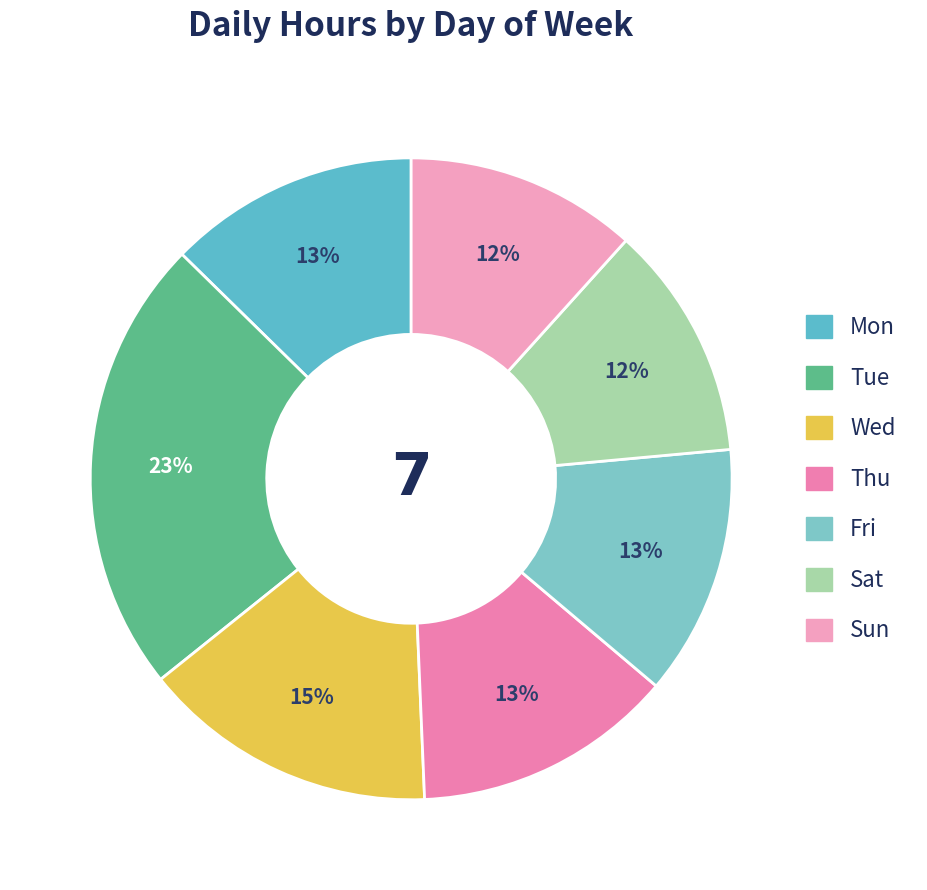

Is it true that Tue is 23% of the pie?

True